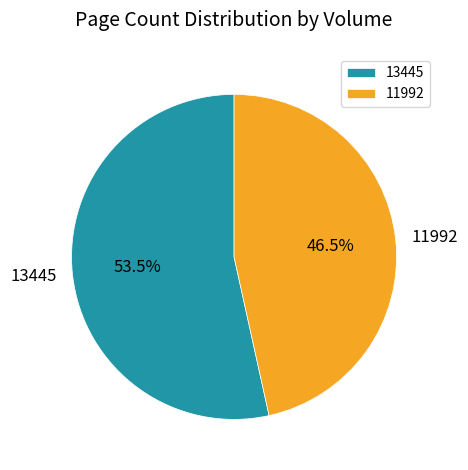

To the nearest percent, what is the difference between the 13445 and 11992 slice percentages?

7%